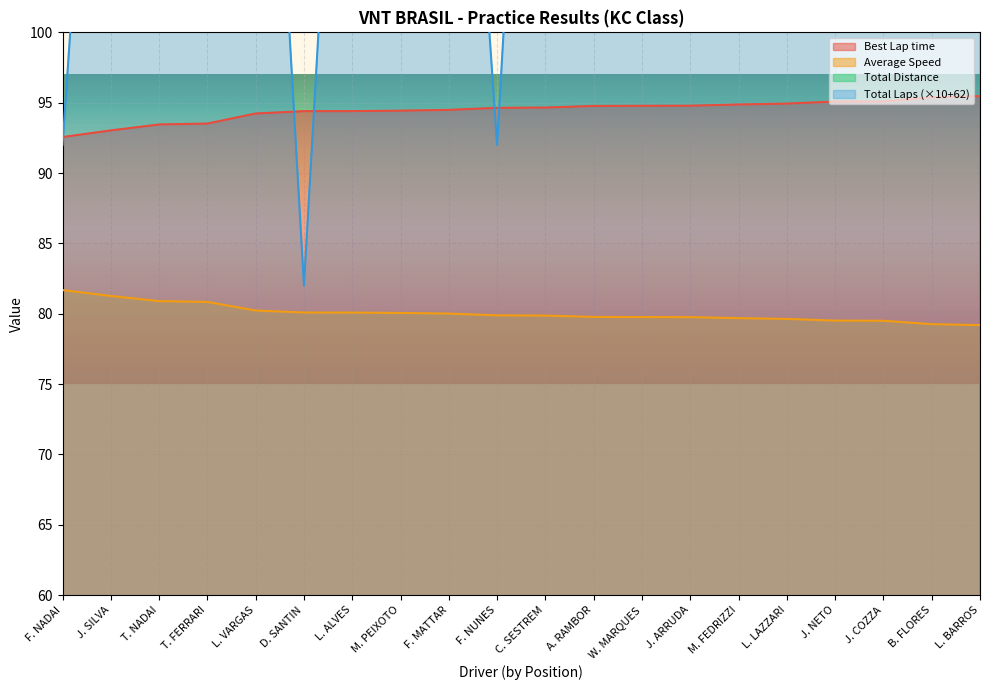

Reading left to right, transcribe all the data shown in this chart.

Best Lap time: 92.6	93.0	93.5	93.5	94.2	94.4	94.4	94.4	94.5	94.6	94.7	94.8	94.8	94.8	94.9	94.9	95.1	95.1	95.4	95.5
Average Speed: 81.7	81.3	80.9	80.8	80.2	80.1	80.1	80.1	80.0	79.9	79.9	79.8	79.8	79.8	79.7	79.6	79.5	79.5	79.3	79.2
Total Laps: 6.3	16.8	10.5	16.8	16.8	4.2	16.8	23.1	16.8	6.3	18.9	21.0	18.9	21.0	18.9	18.9	14.7	16.8	18.9	12.6
Total Distance: 92.0	142.0	112.0	142.0	142.0	82.0	142.0	172.0	142.0	92.0	152.0	162.0	152.0	162.0	152.0	152.0	132.0	142.0	152.0	122.0